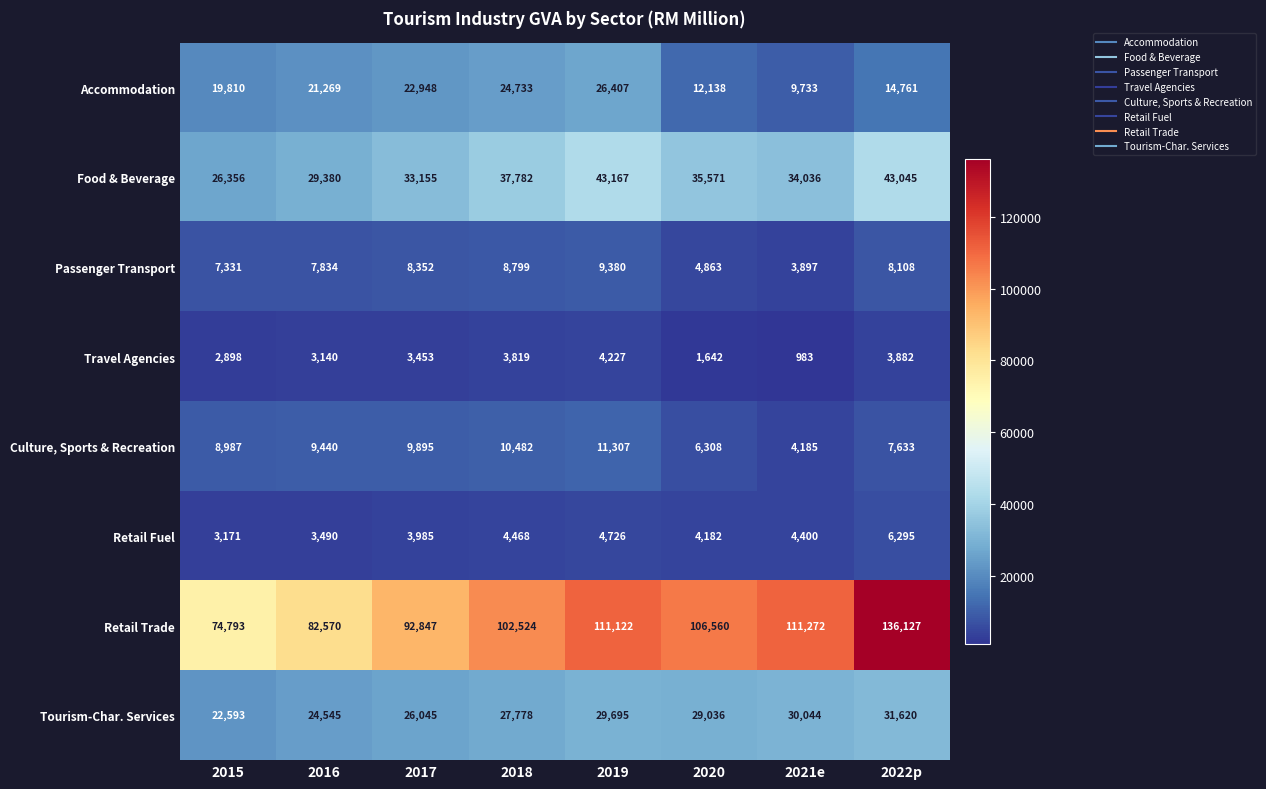

At which label is Culture, Sports & Recreation closest to 7746?

2022p